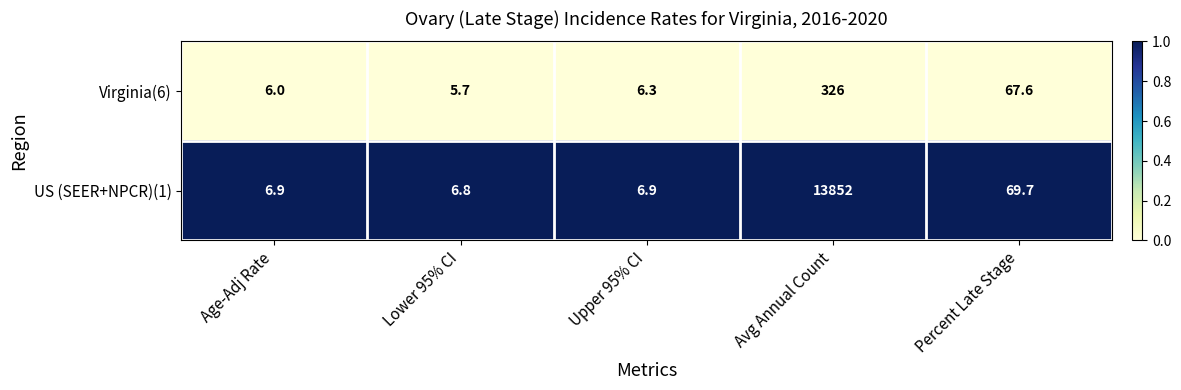

How many series are shown in this chart?

2